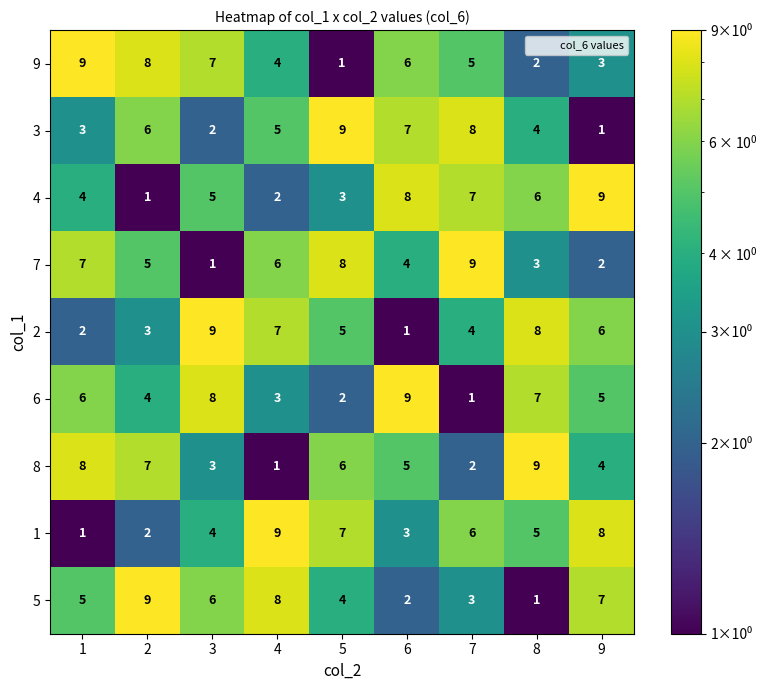

How many 7 values are between 3 and 7?

5